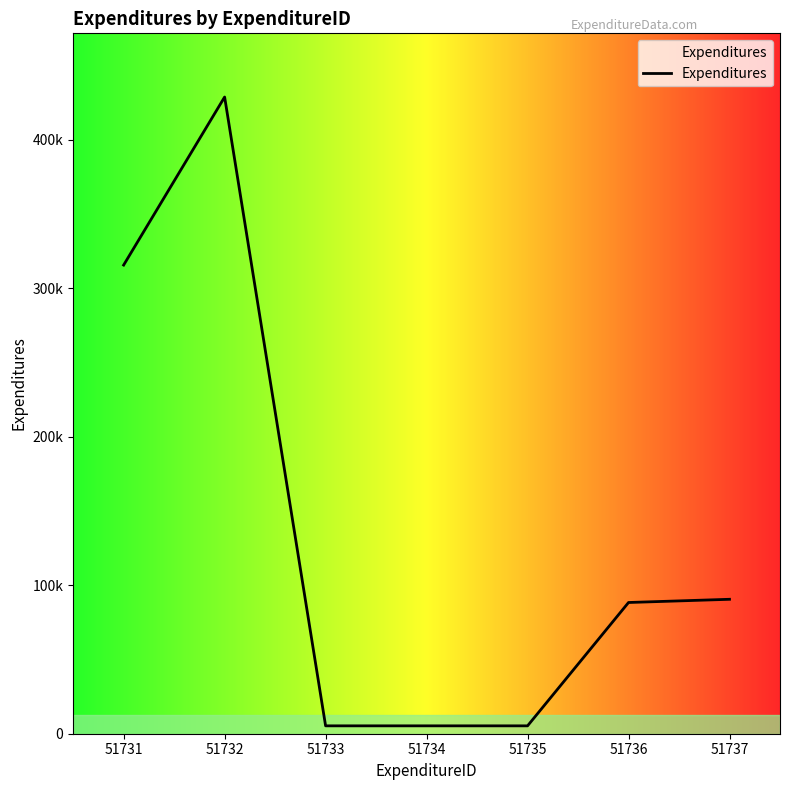

Reading right to left, extract all data points from this chart.

51737=90532	51736=88368	51735=5308	51734=5308	51733=5308	51732=428783	51731=315607